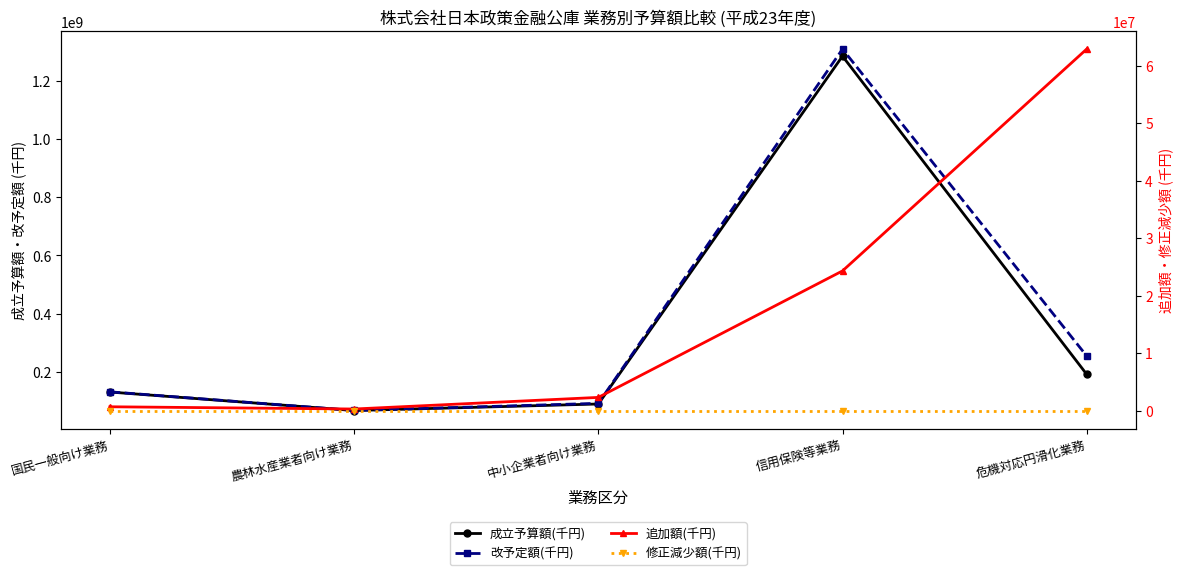

The value of 追加額(千円) at 国民一般向け業務 is 1028440. True or false?

False